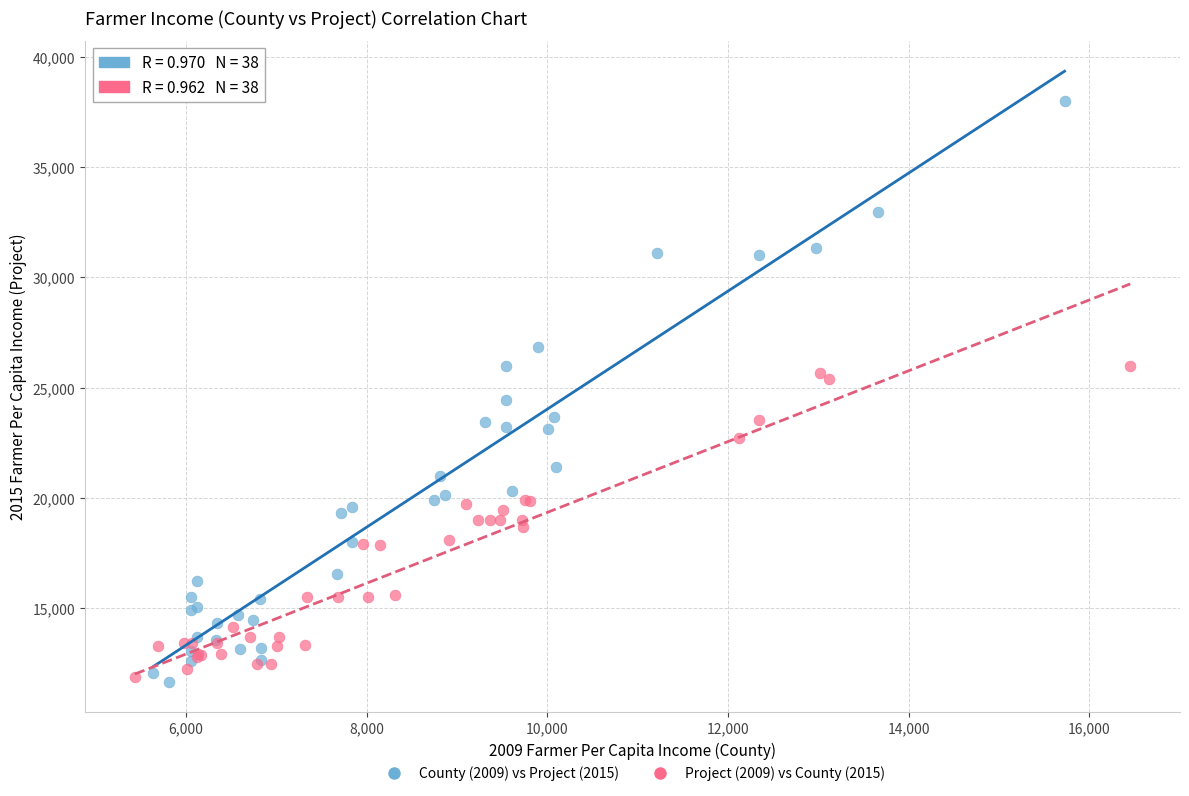

Which series has the largest Y range (max minus min)?

County (2009) vs Project (2015)